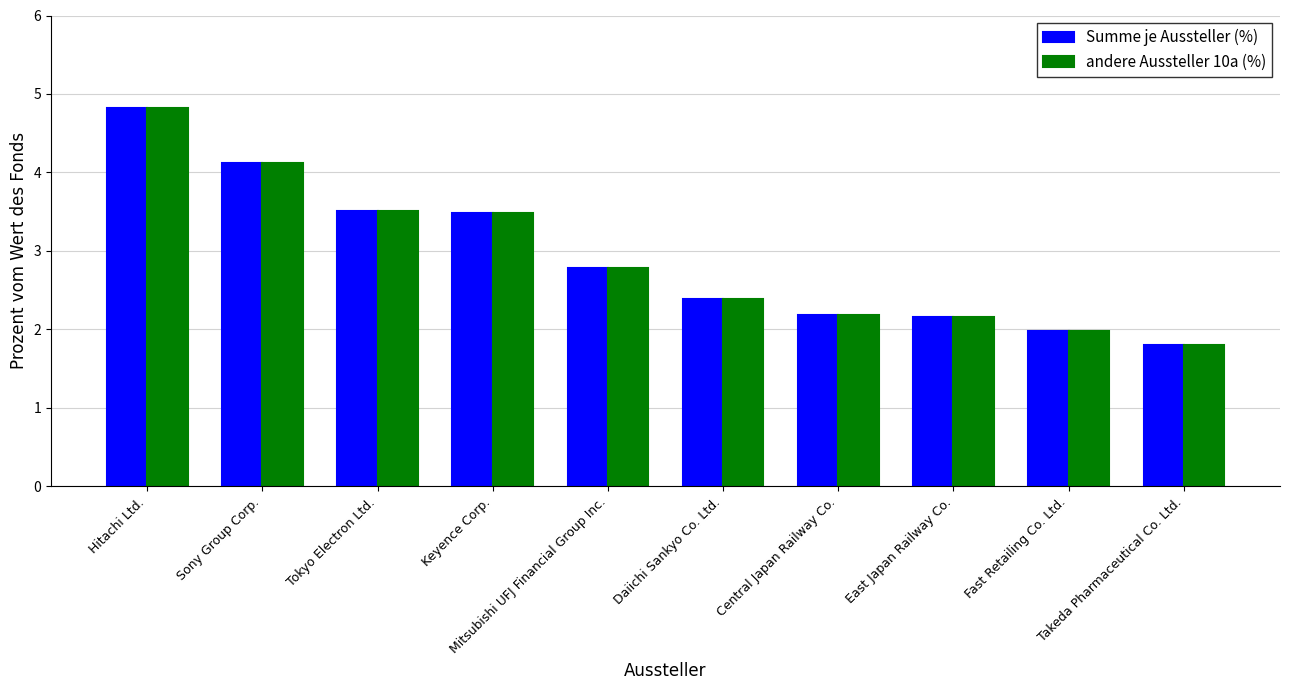

How many data points does each series have?

10